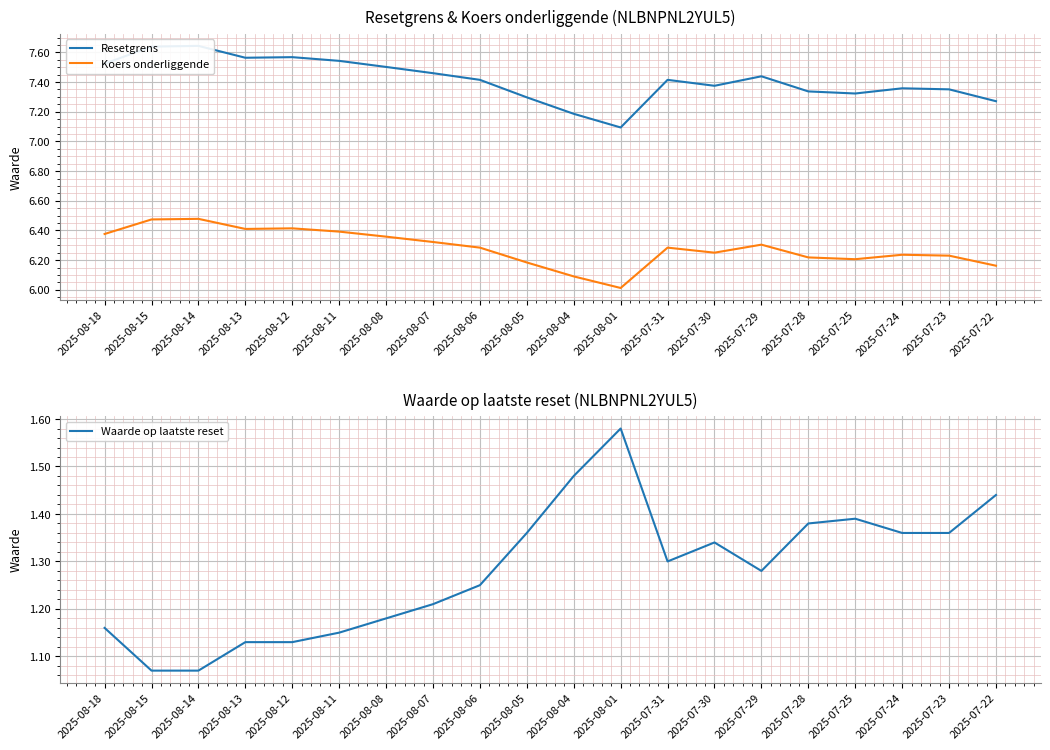

How many interior local peaks does the Koers onderliggende series have?

5